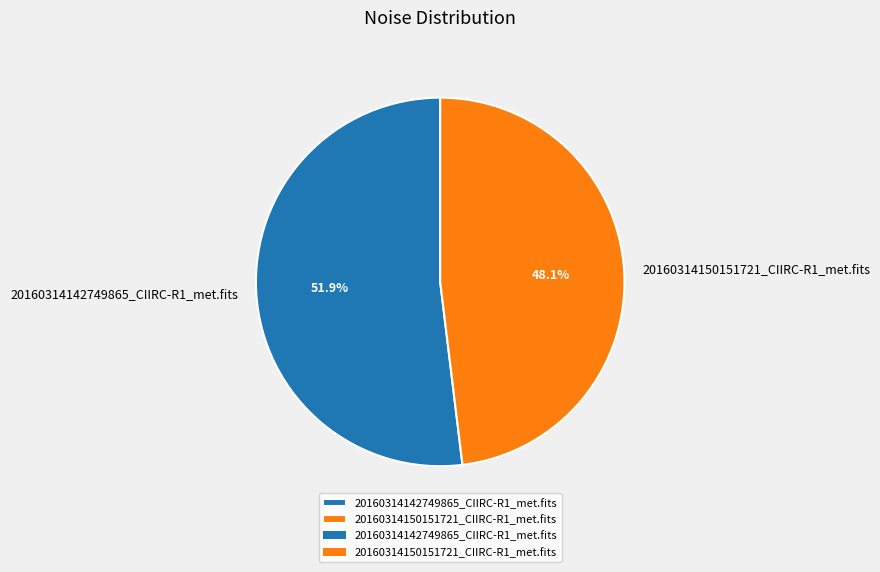

Is there a majority slice in this chart?

Yes